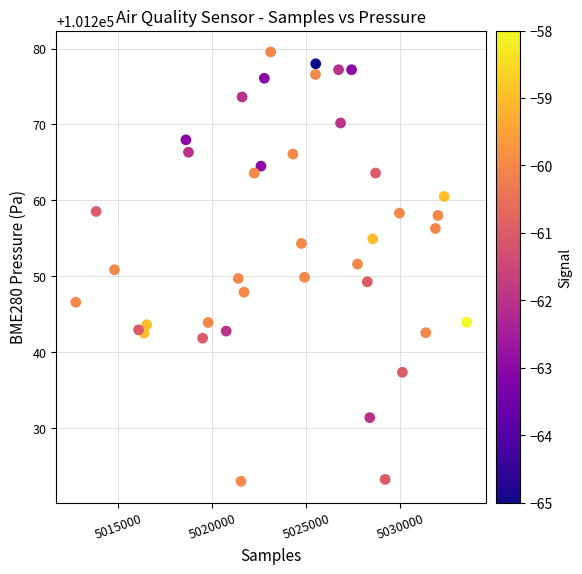

What is the range of X values (max minus min)?

20776.0